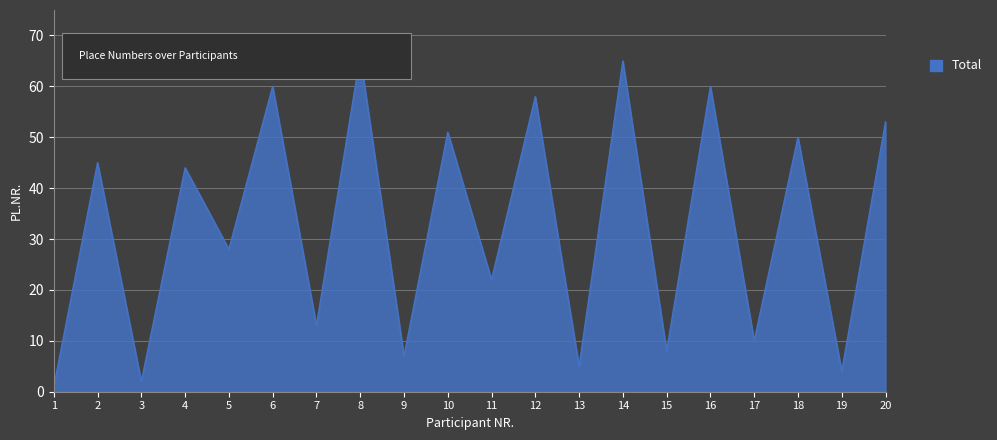

What is the difference between the values at 16 and 7?

47